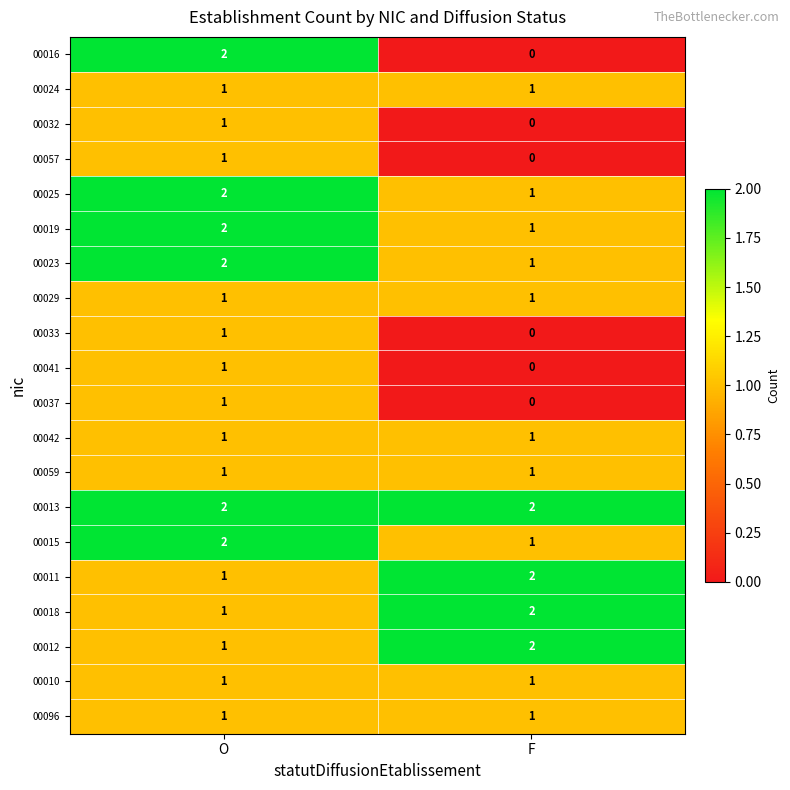

How many positive values does the 00032 series have?

1